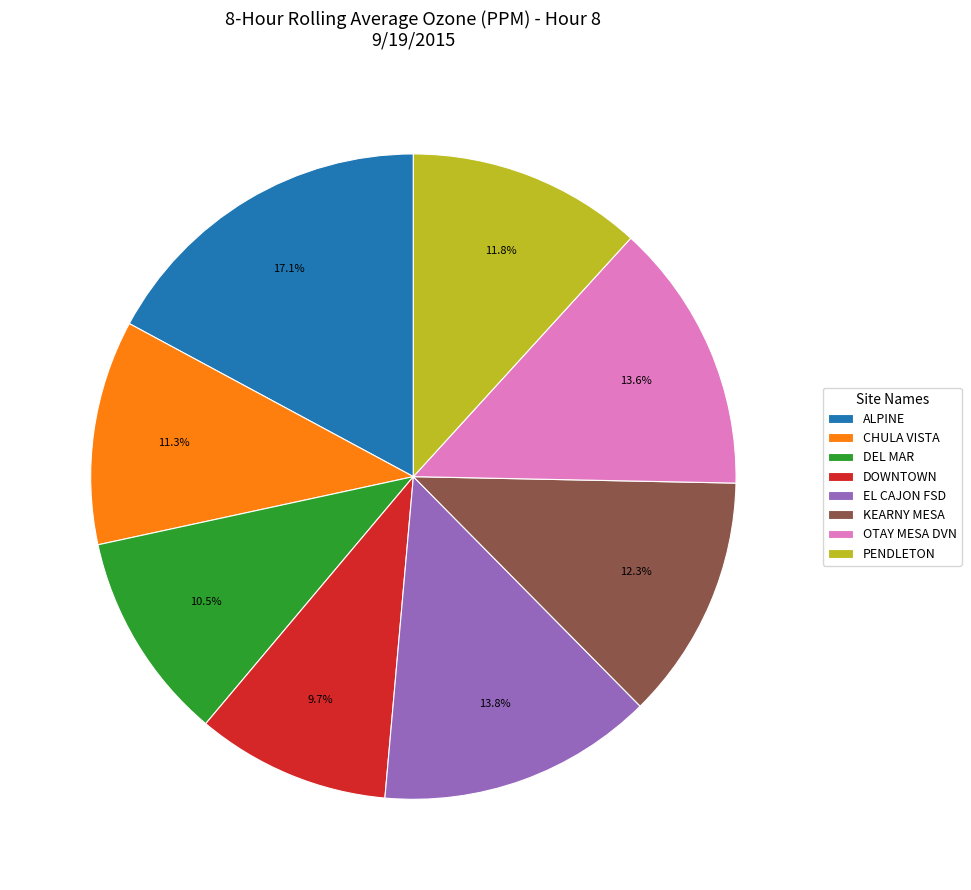

Is the sum of EL CAJON FSD and ALPINE greater than half?

No